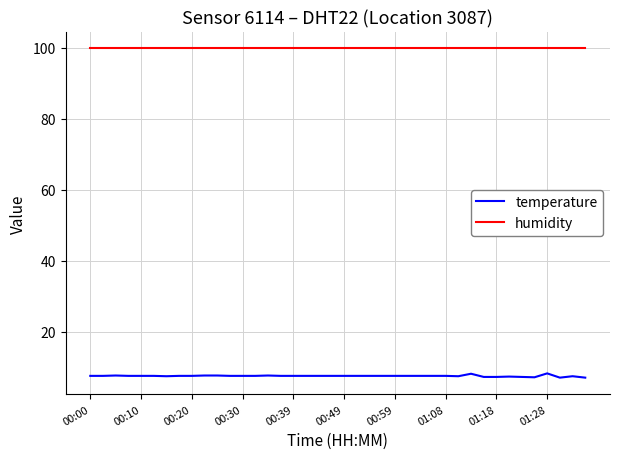

List the series in order of their overall mean, lowest first.

temperature, humidity